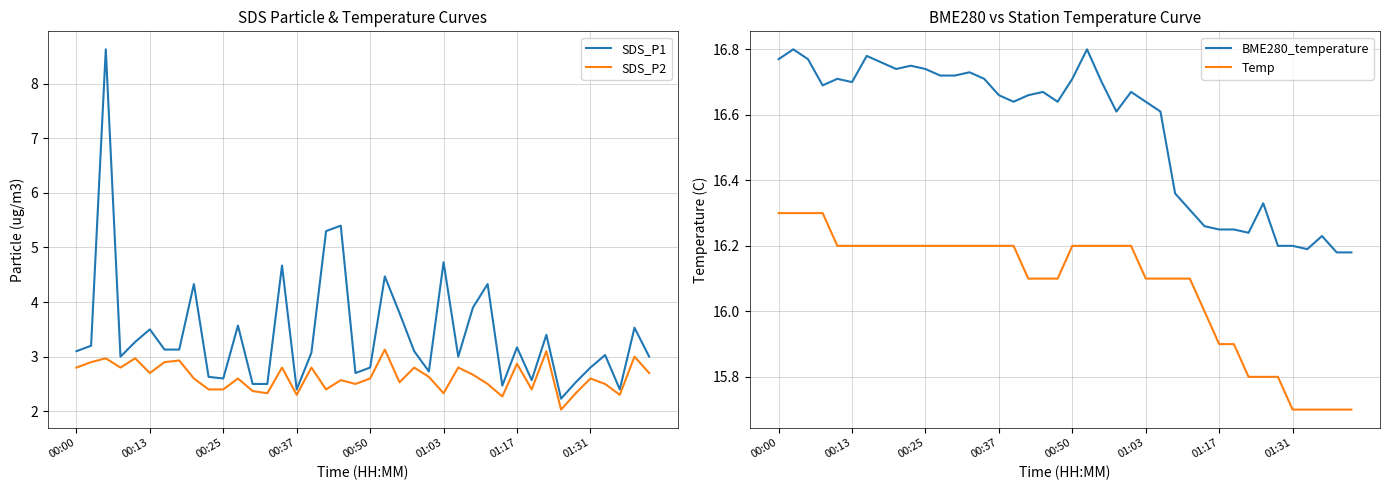

True or false: SDS_P2 has a value of 2.3 at 29.

True